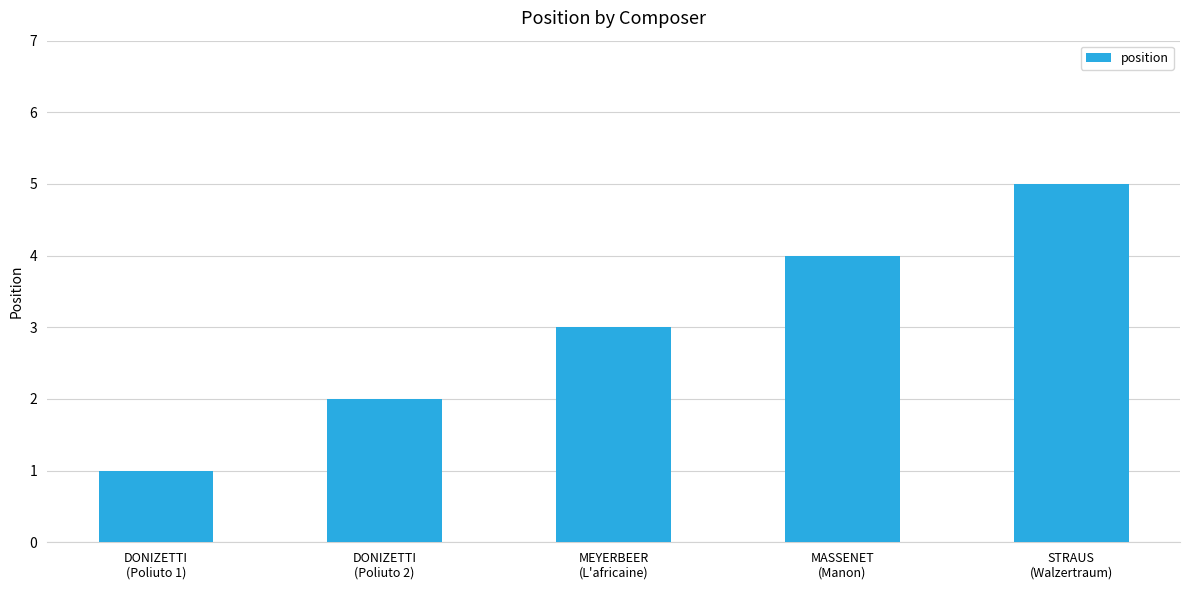

What is the smallest value displayed?

1